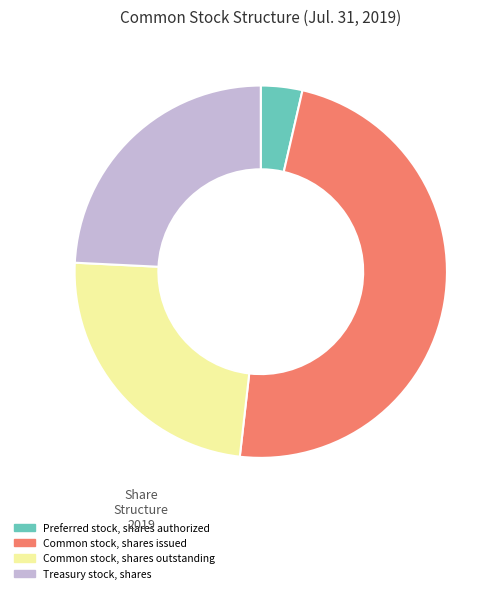

Does any single category account for the majority?

No